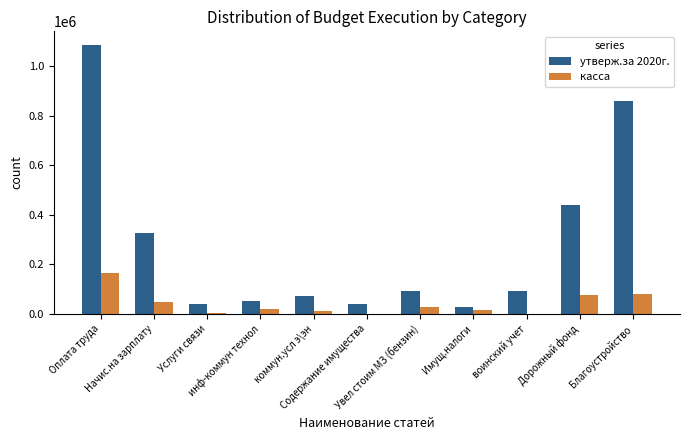

What is the spread (max minus min) of values at Начис.на зарплату?

277674